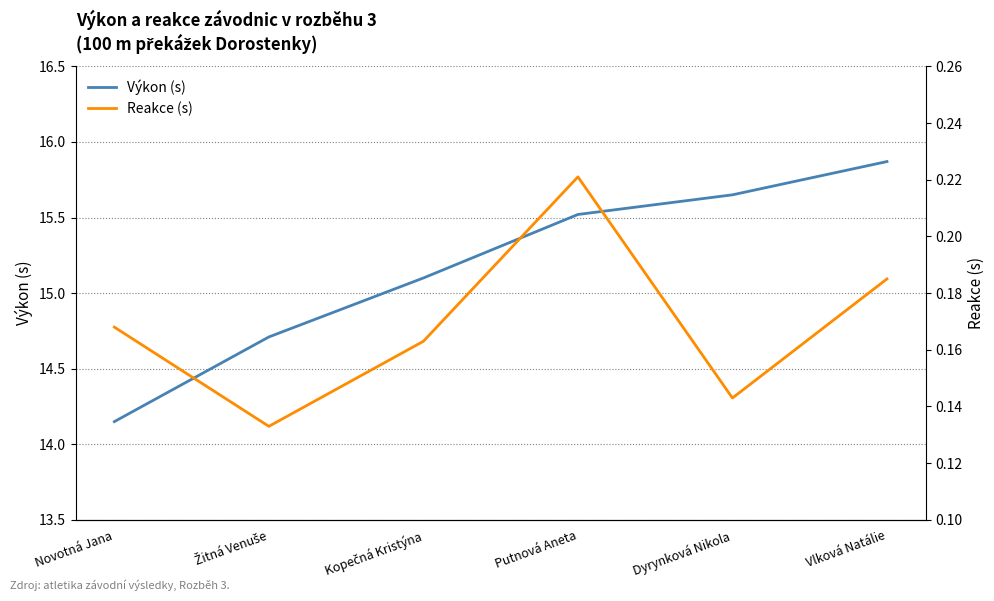

The value of Výkon (s) at Putnová Aneta is 22.3. True or false?

False